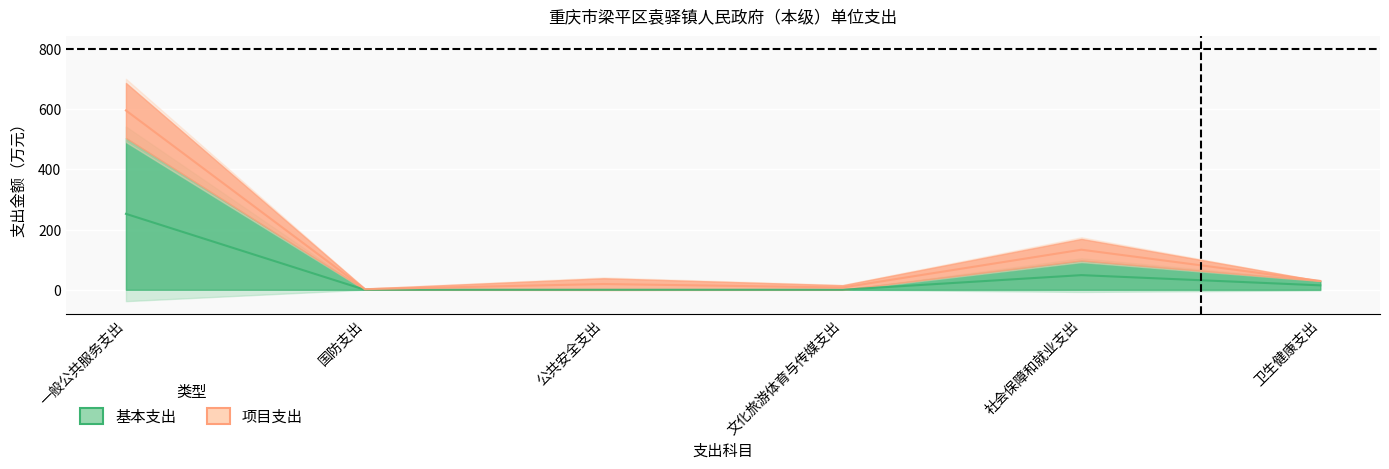

How many points are higher than both their immediate neighbors (excluding endpoints)?

1